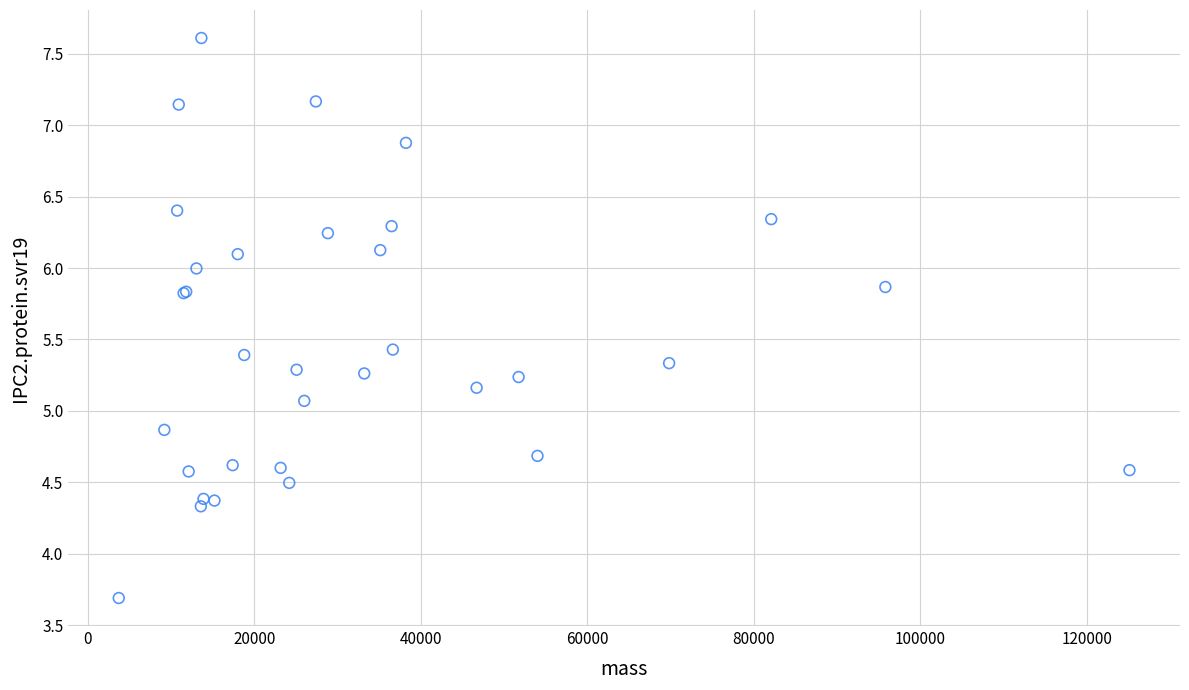

What Y value in the scatter plot is closest to 5?

5.1